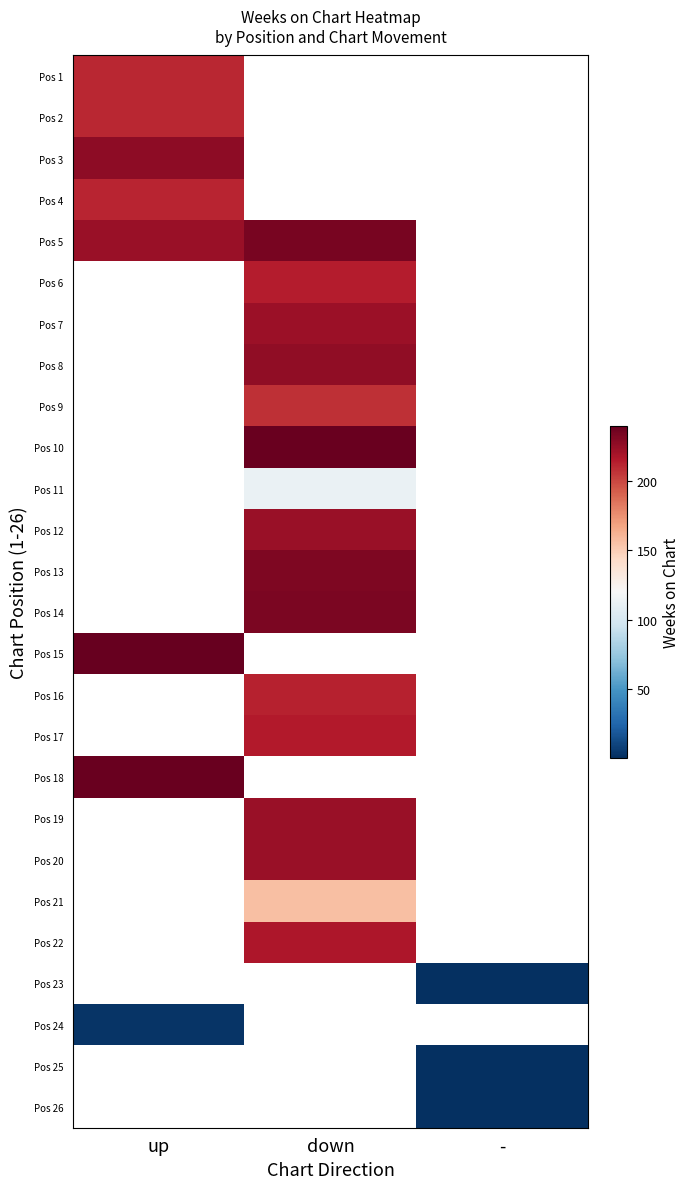

Is it true that Pos 18 equals 393.1 at up?

False